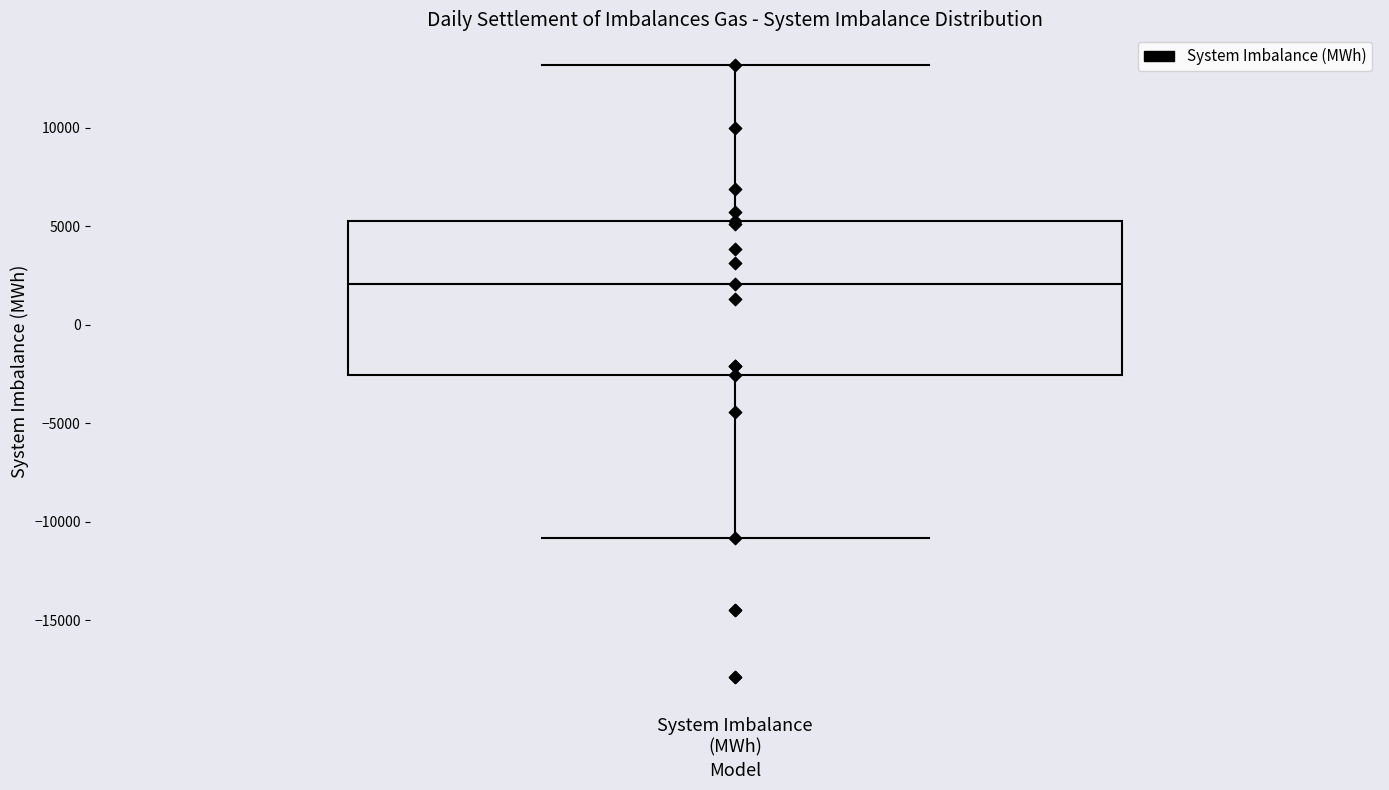

Transcribe this box plot: give where the median line is, the range the box spans, and where the two whiskers end, as read against the y-axis. The values are not printed on the chart, so give them approximately, as read against the axis.

median 2000, box -2500 to 5500, whiskers -11000 to 13000